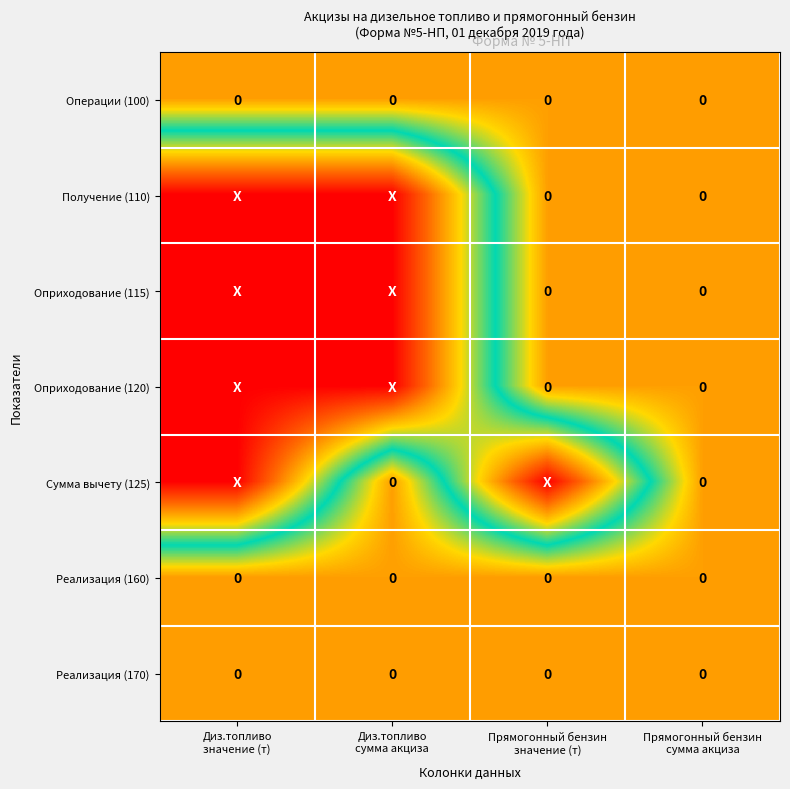

At which label does Оприходование (120) reach its minimum?

Диз.топливо значение (т)